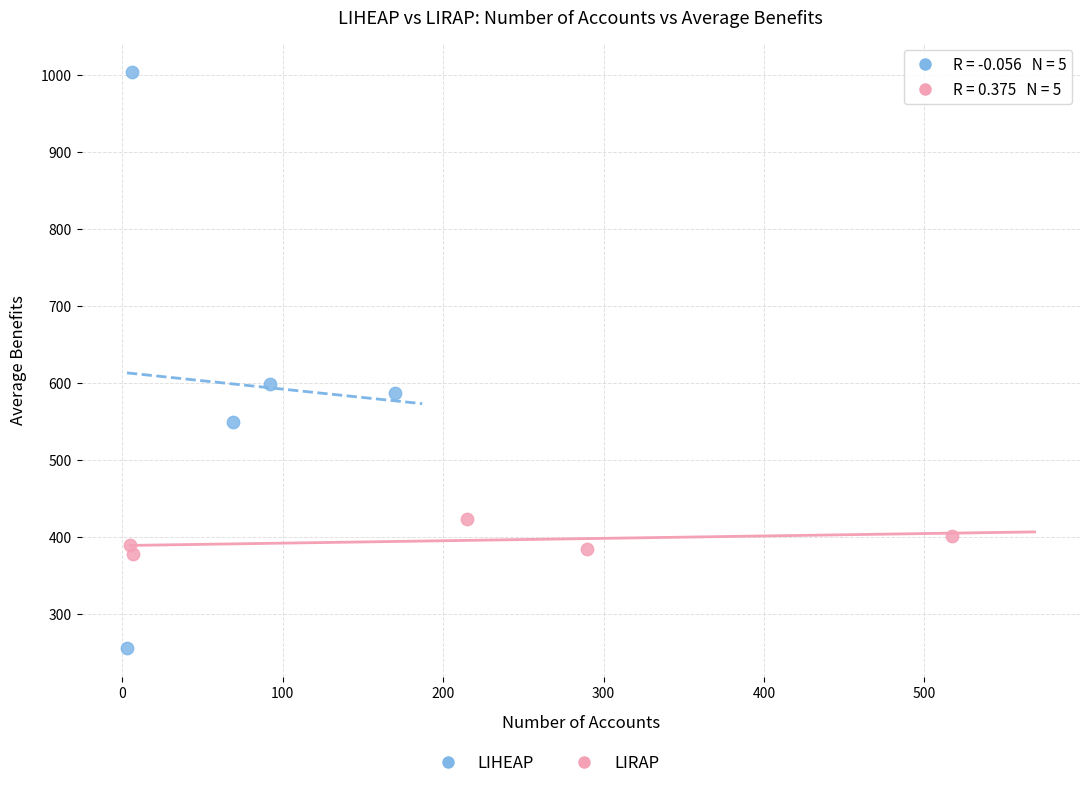

Which series has the largest Y range (max minus min)?

LIHEAP